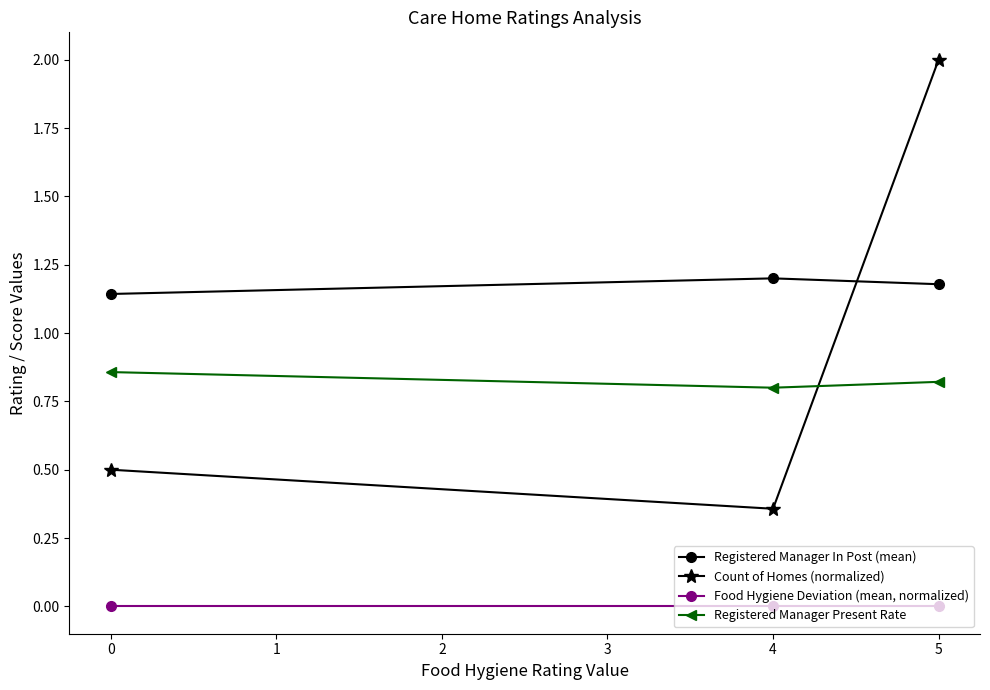

What is the value of the Registered Manager In Post (mean) point at the 3rd from the left?

1.2